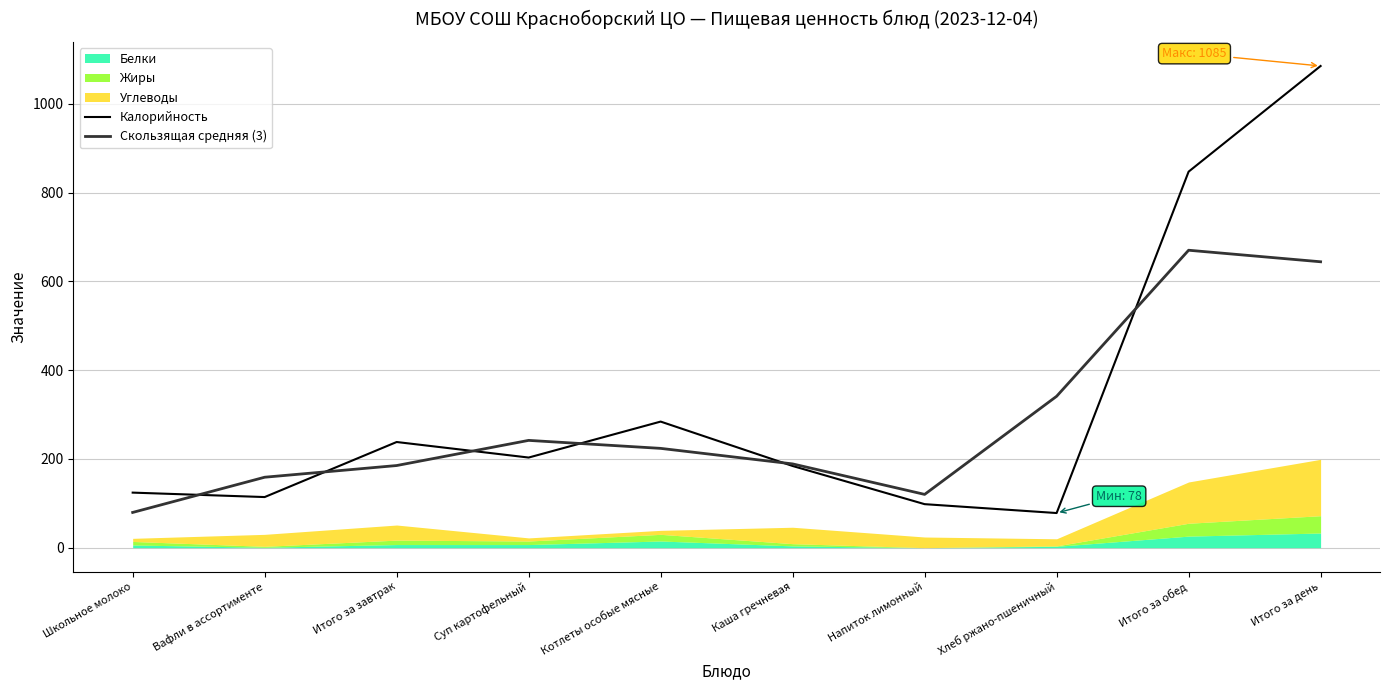

How many values in the Калорийность series are below 203?

5